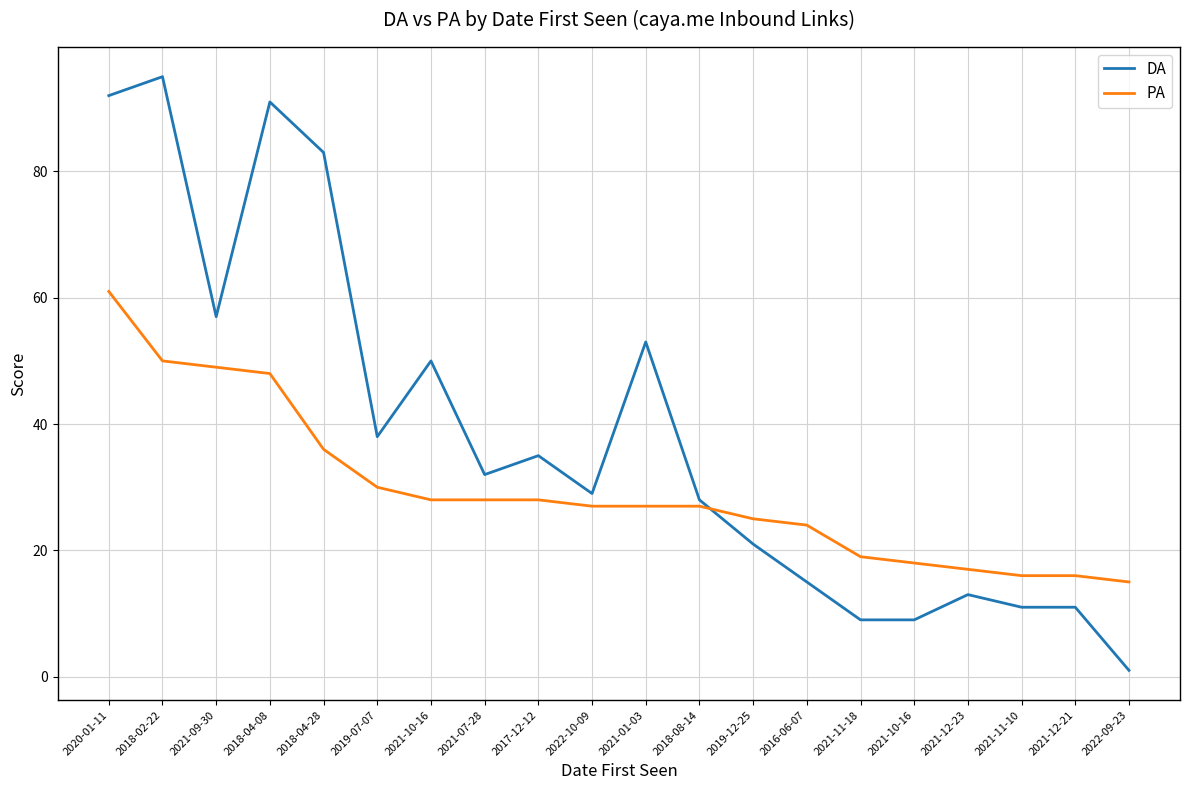

What are all the series names shown in the legend?

DA, PA